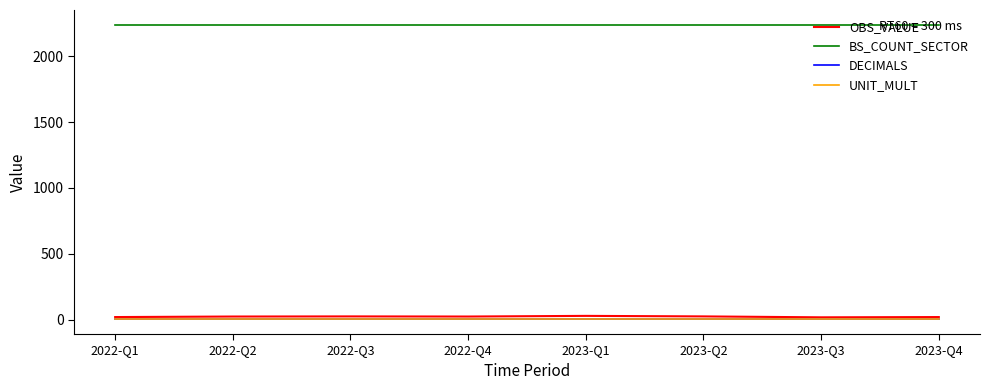

Which series has the widest spread of values?

OBS_VALUE